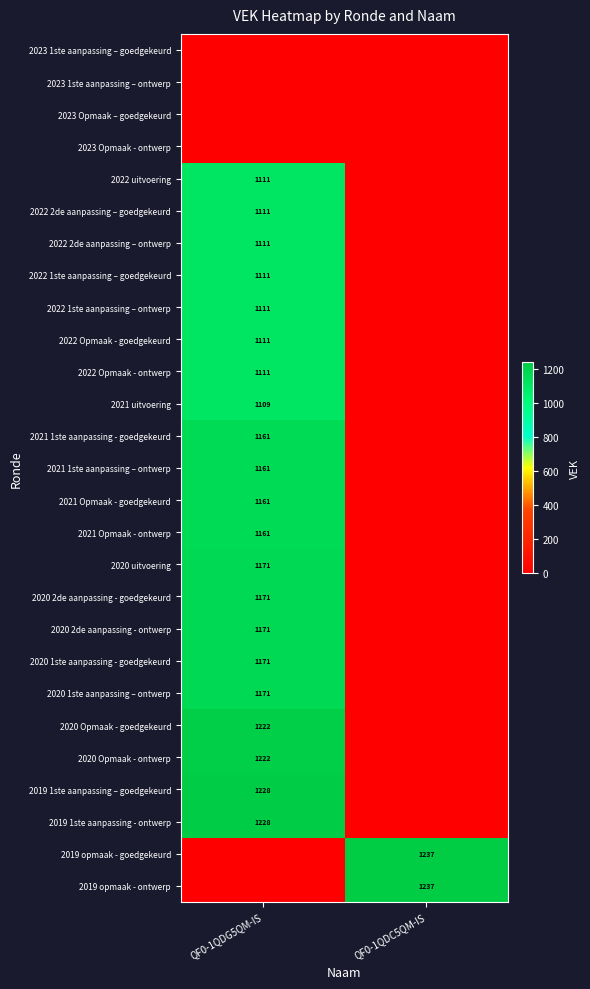

The value of 2022 2de aanpassing – ontwerp at QF0-1QDG5QM-IS is 1111. True or false?

True